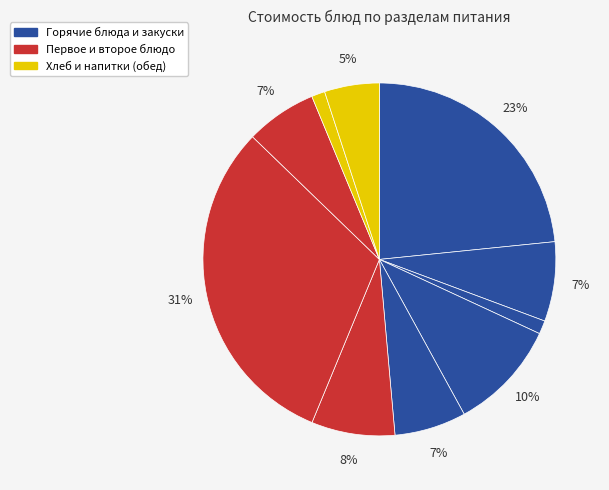

How many slices are in this pie chart?

10